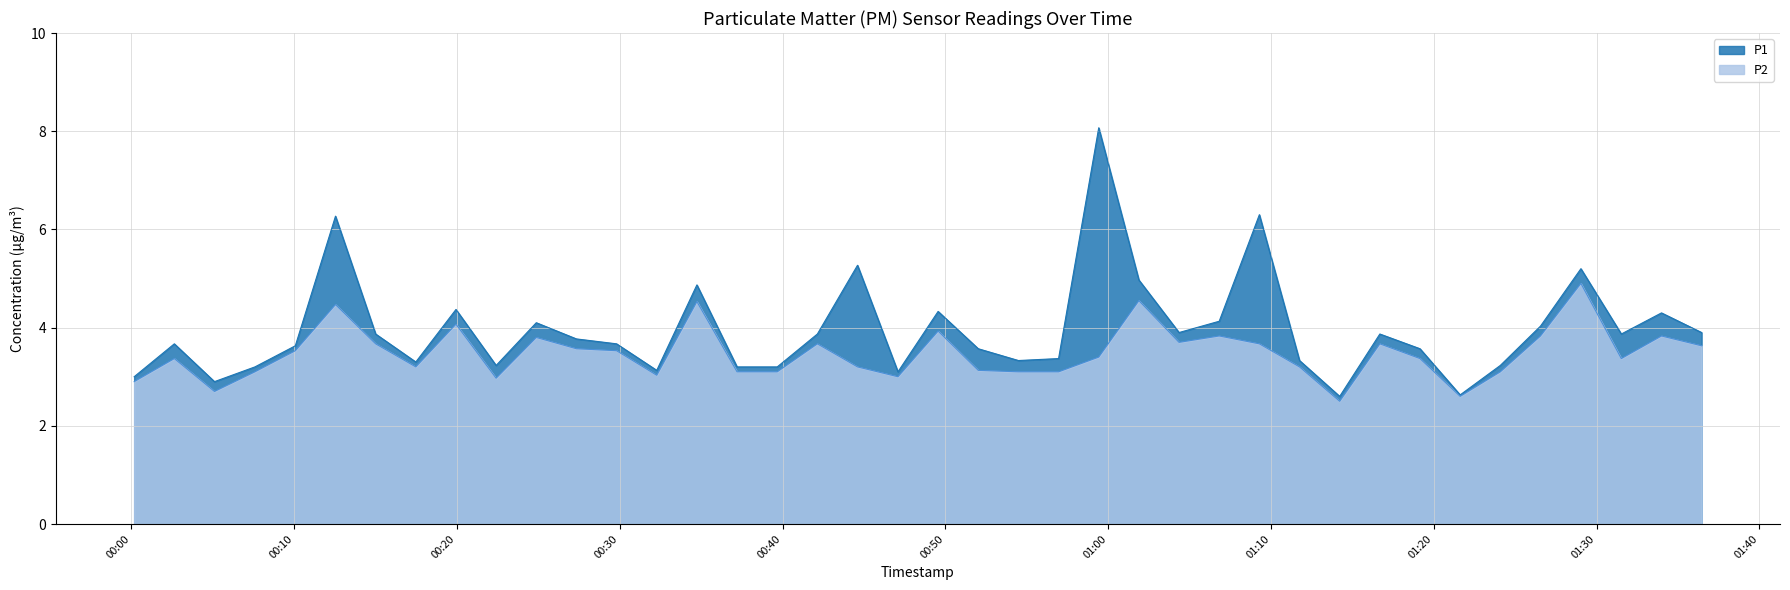

True or false: P2 and P1 cross at least once.

False